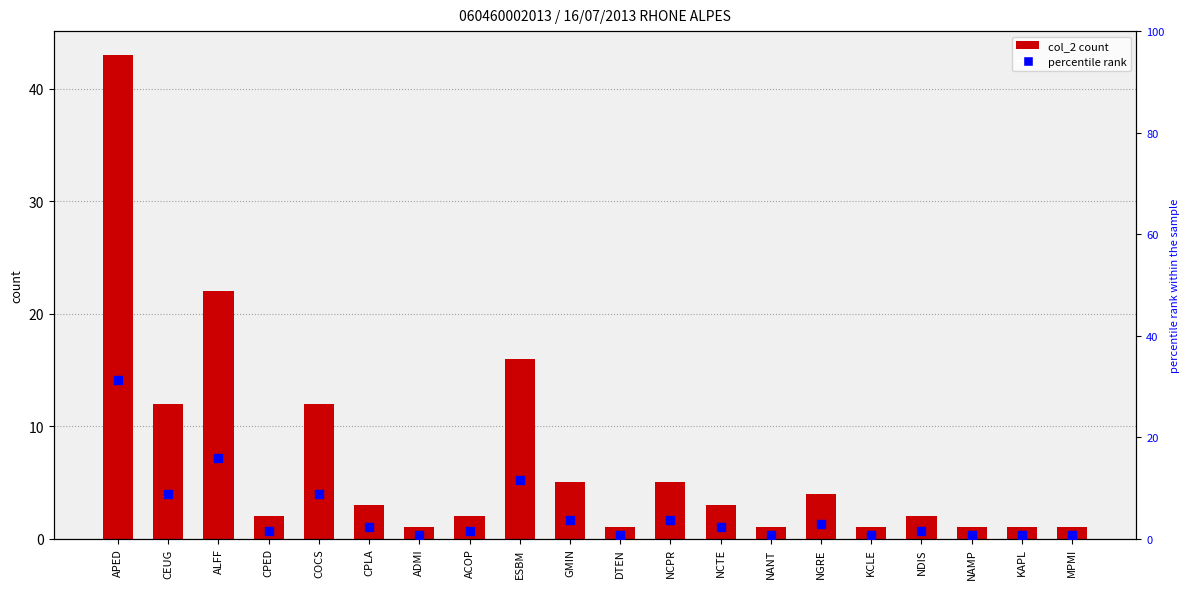

Which series contains the lowest Y value?

percentile rank